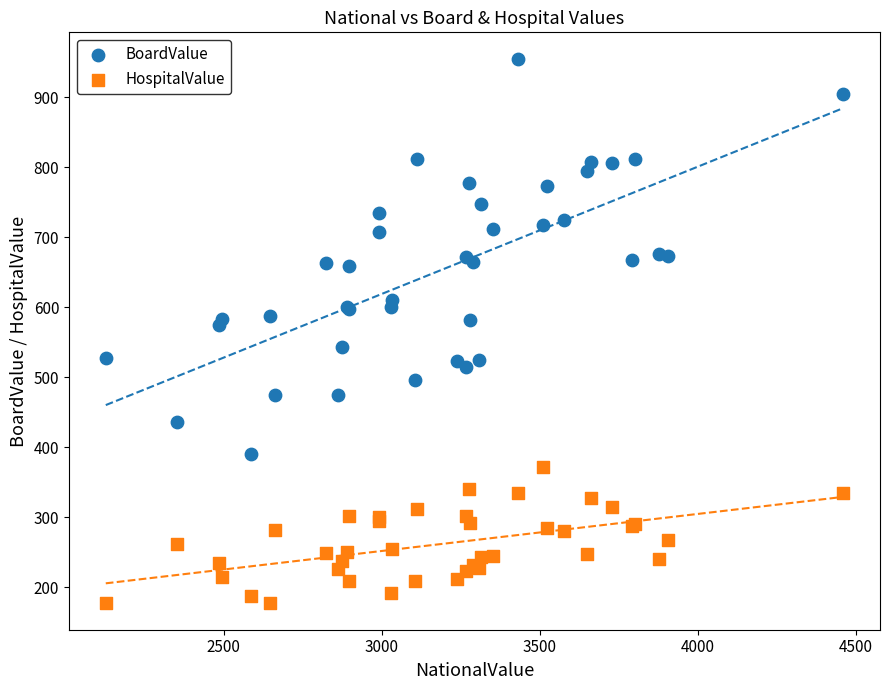

Which series has the largest Y range (max minus min)?

BoardValue